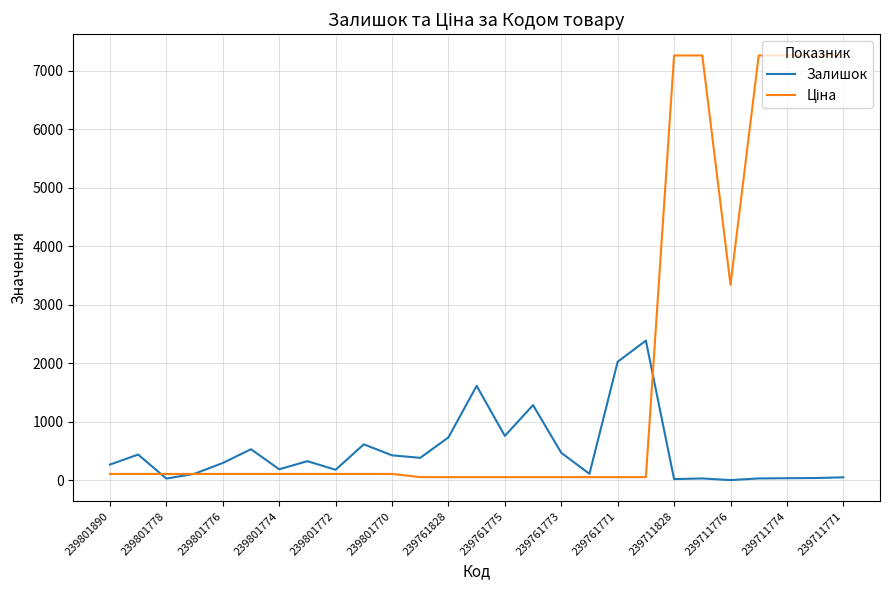

What is the maximum value shown in the chart?

7258.9